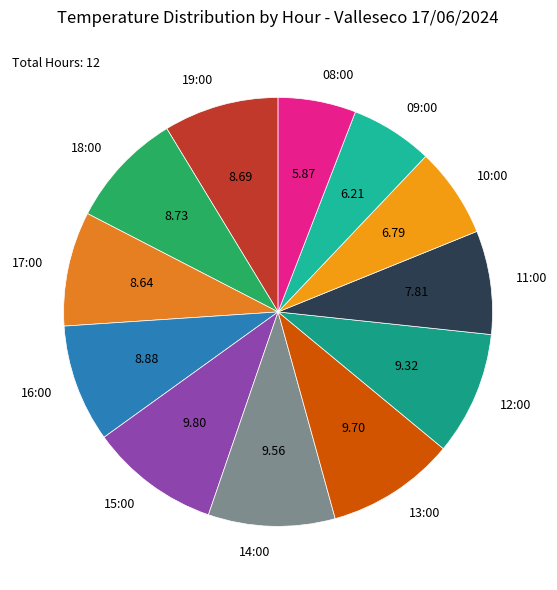

Combined, do 12:00 and 11:00 account for over 50%?

No